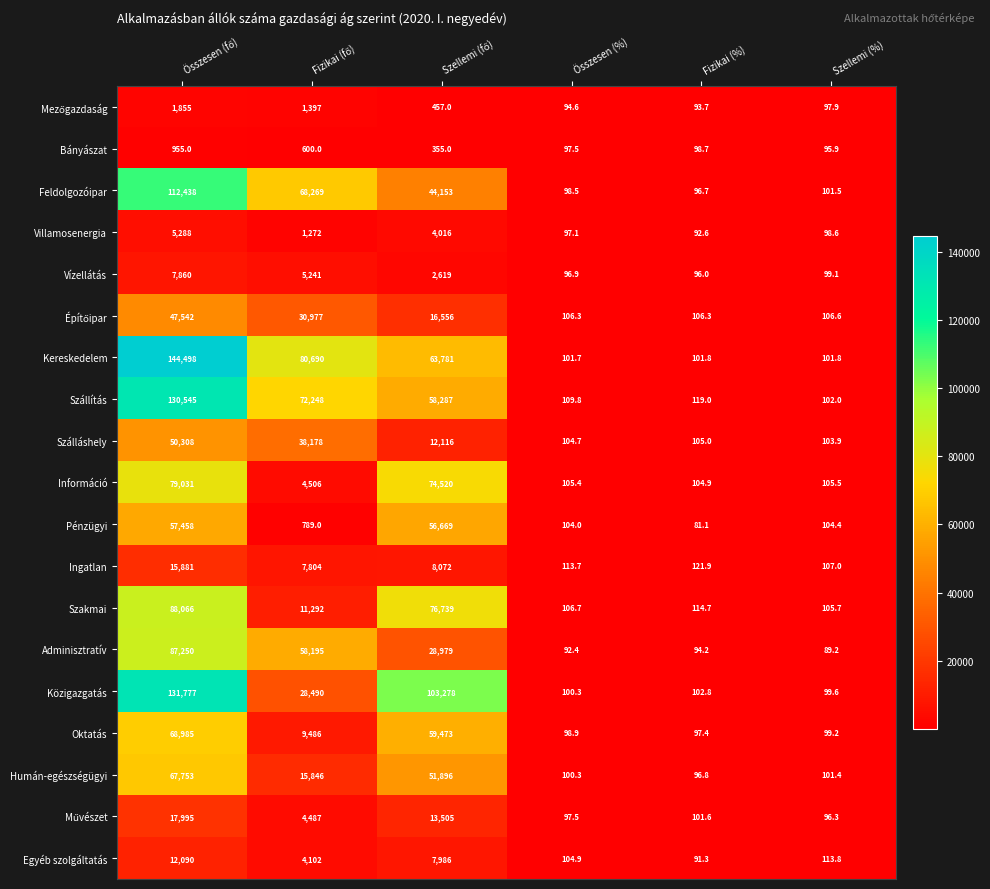

What is the difference between the maximum and minimum values in the Vízellátás series?

7764.0